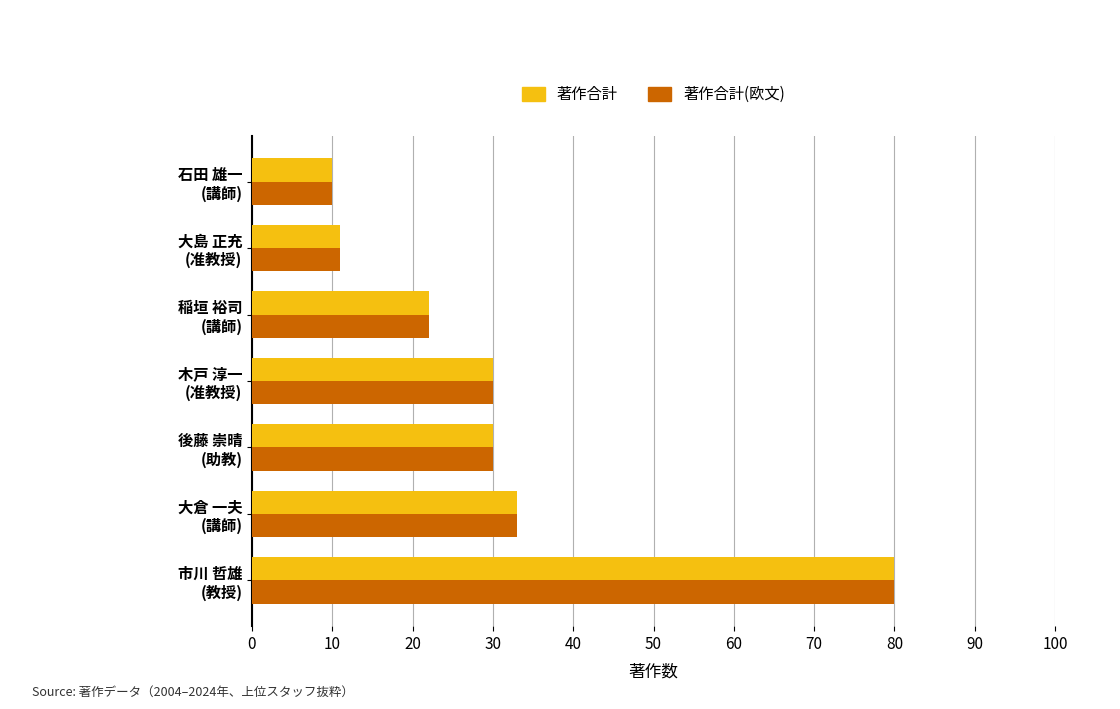

What is the difference between the maximum and second lowest values in the 著作合計(欧文) series?

69